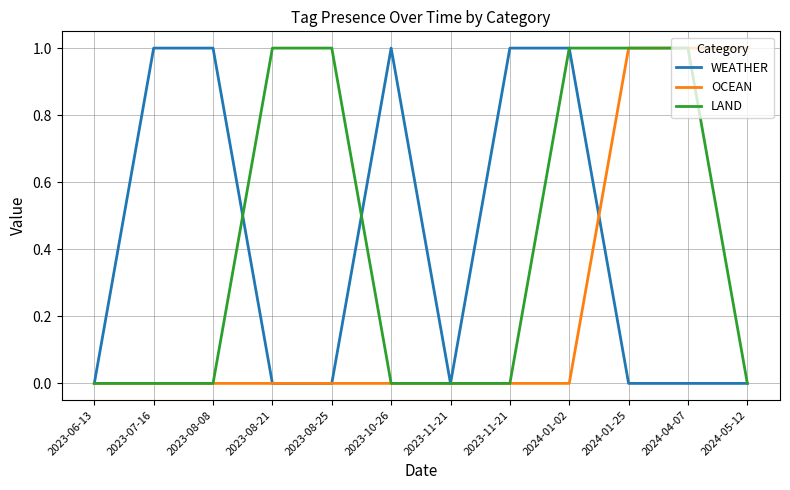

Where is OCEAN nearest to the value 0?

2023-06-13